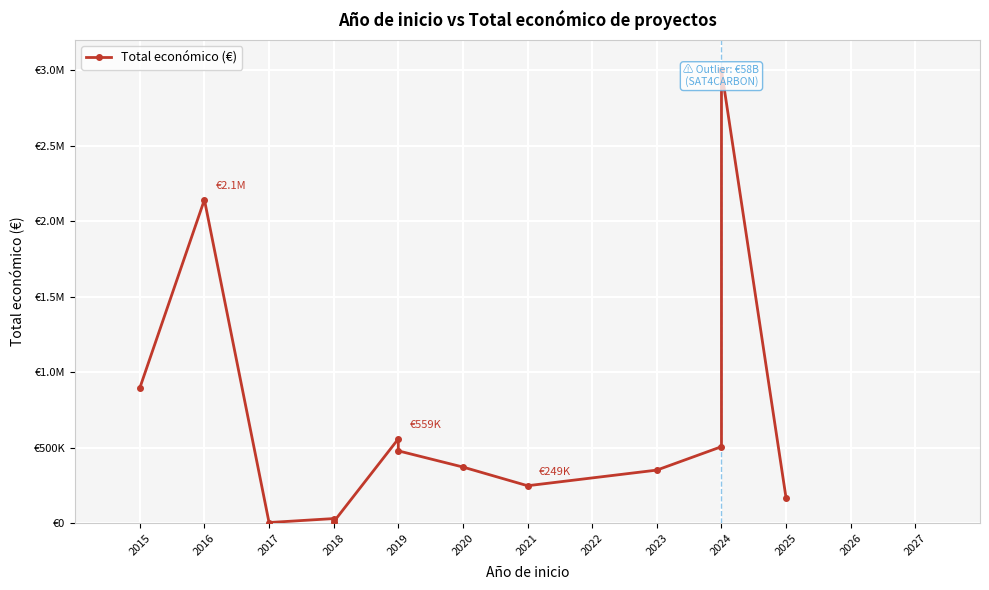

The chart shows a value of 3108 at 2018. True or false?

False